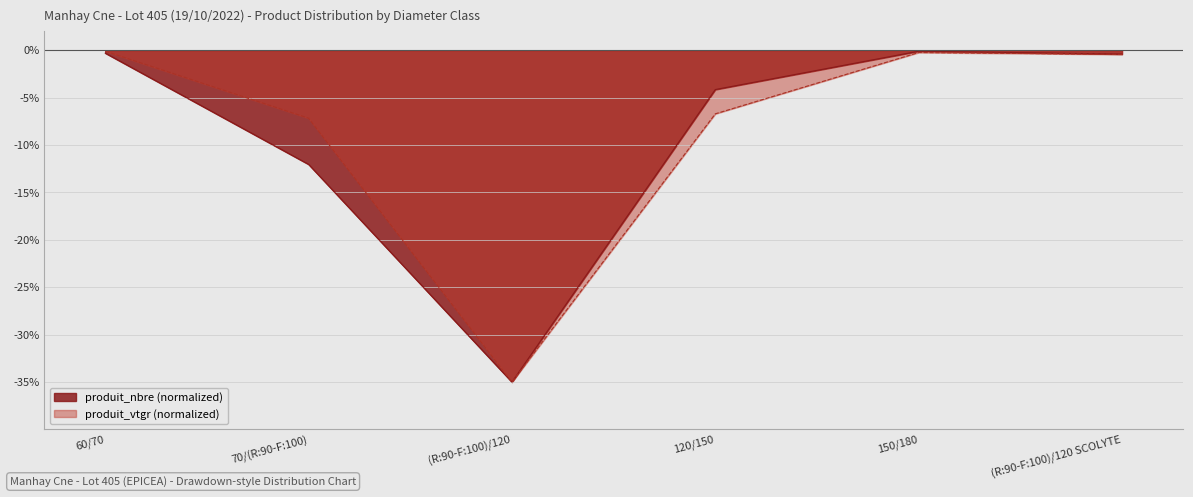

Rank the categories by produit_nbre value from lowest to highest.

(R:90-F:100)/120, 70/(R:90-F:100), 120/150, (R:90-F:100)/120 SCOLYTE, 60/70, 150/180